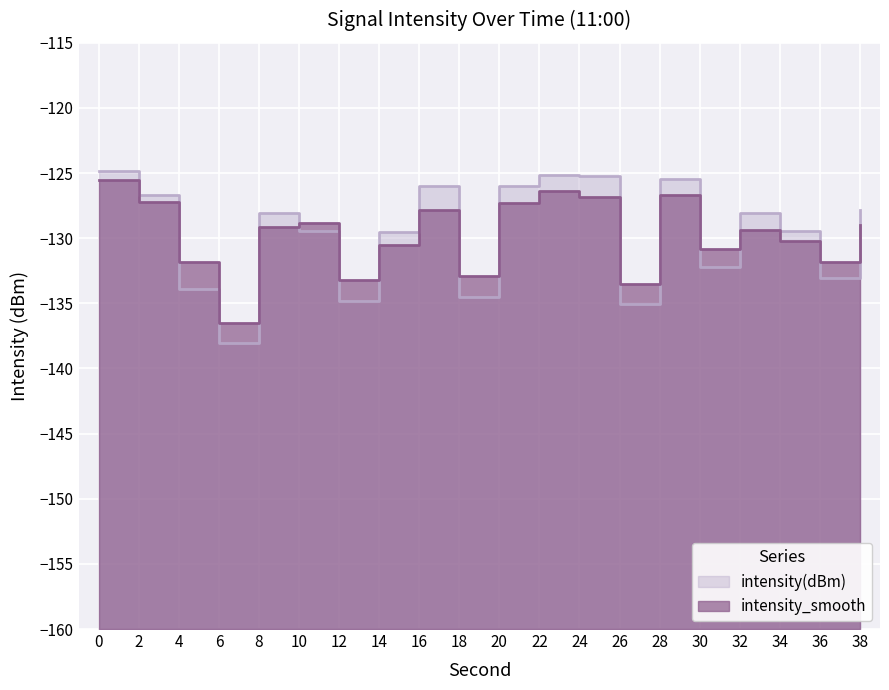

The intensity(dBm) series shows -132.2 at 30. True or false?

True